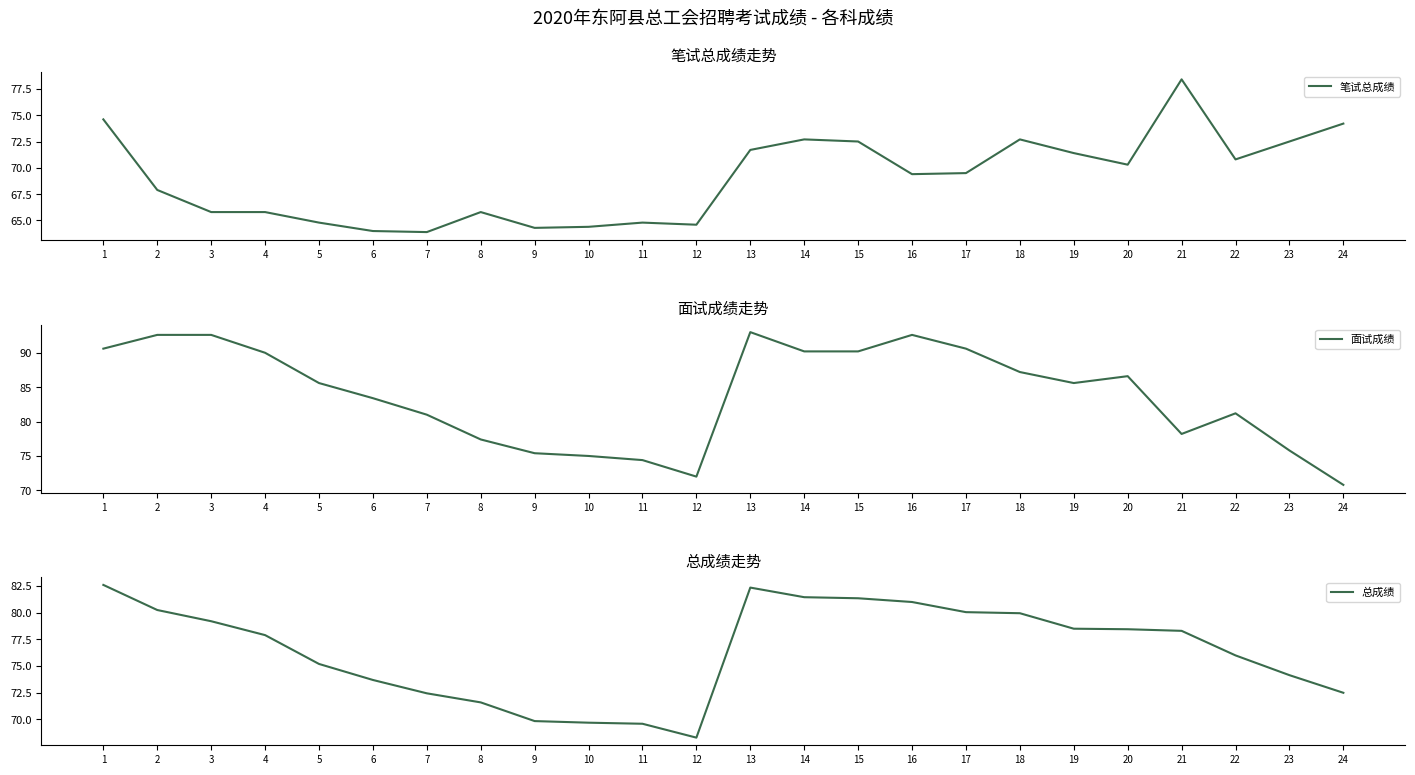

Between 17 and 5, which is larger?

17